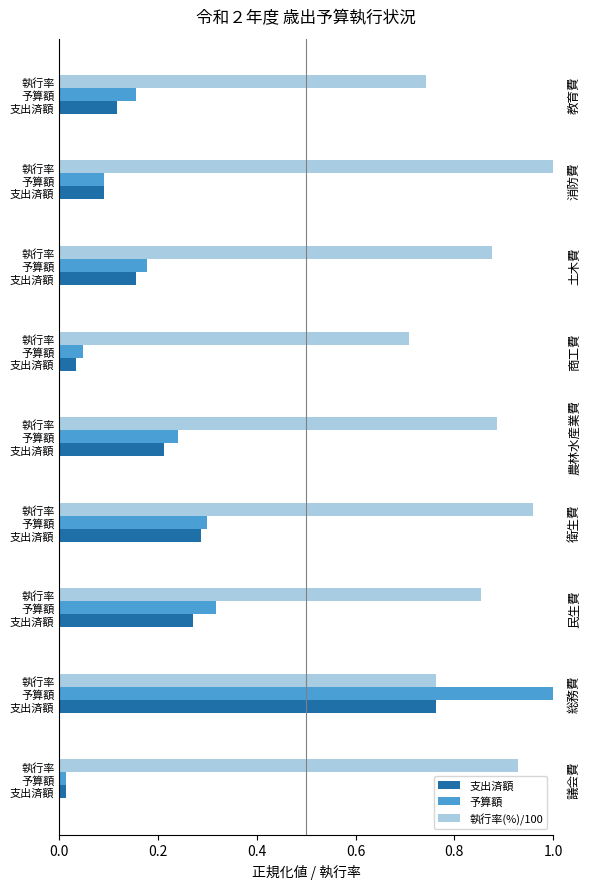

How many categories are shown in the chart?

9